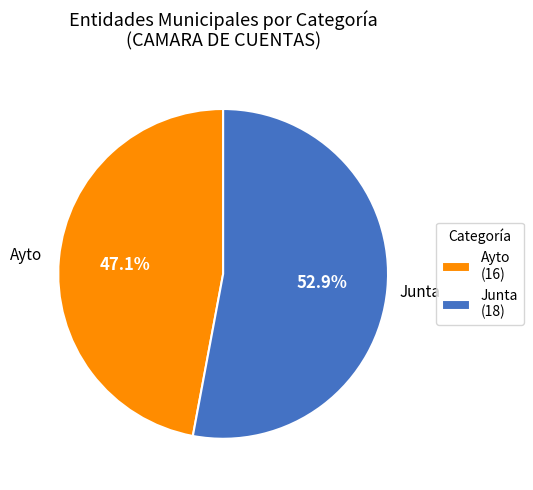

To the nearest percent, what is the difference between the Ayto and Junta slice percentages?

6%